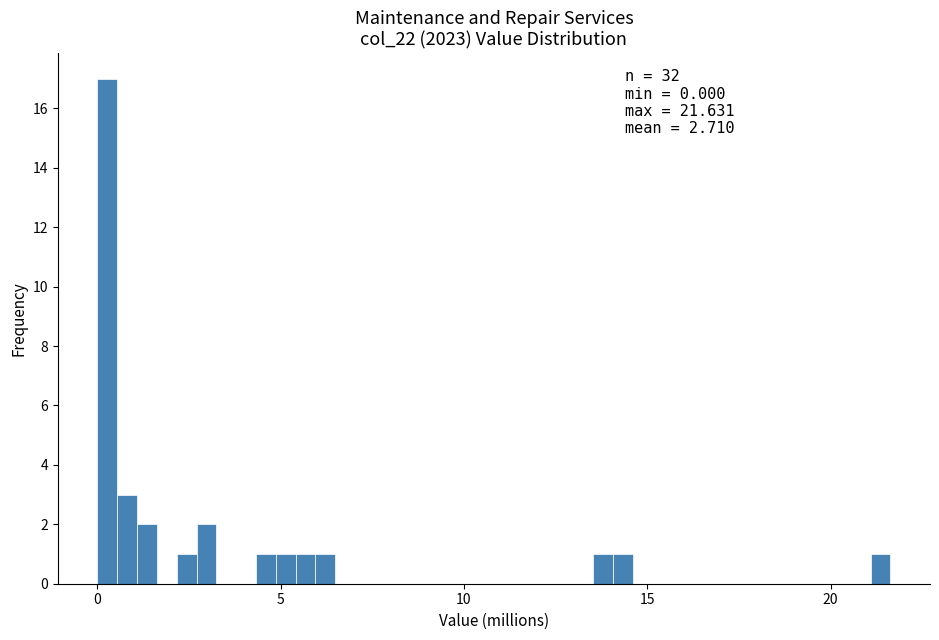

Around what value on the x-axis is the tallest bar? Give the approximate position of its centre, as read against the axis.

0.5